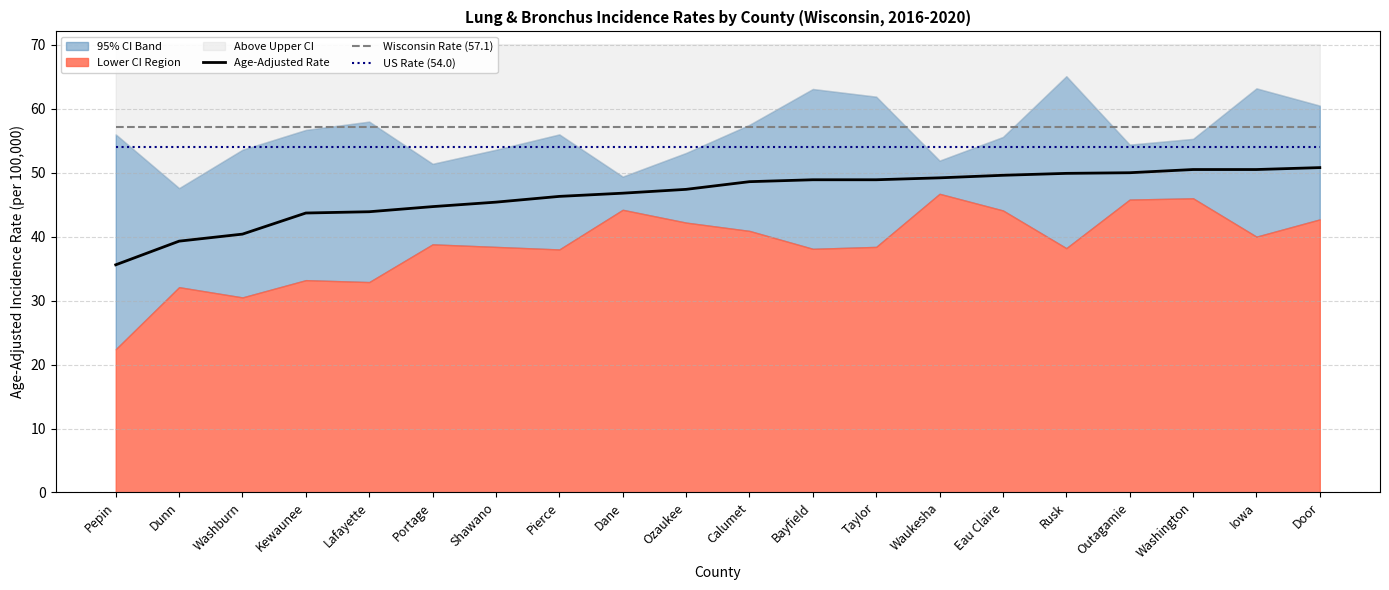

Is the value of Age-Adjusted Rate at Washburn greater than the value of Wisconsin Rate (57.1) at Iowa?

No